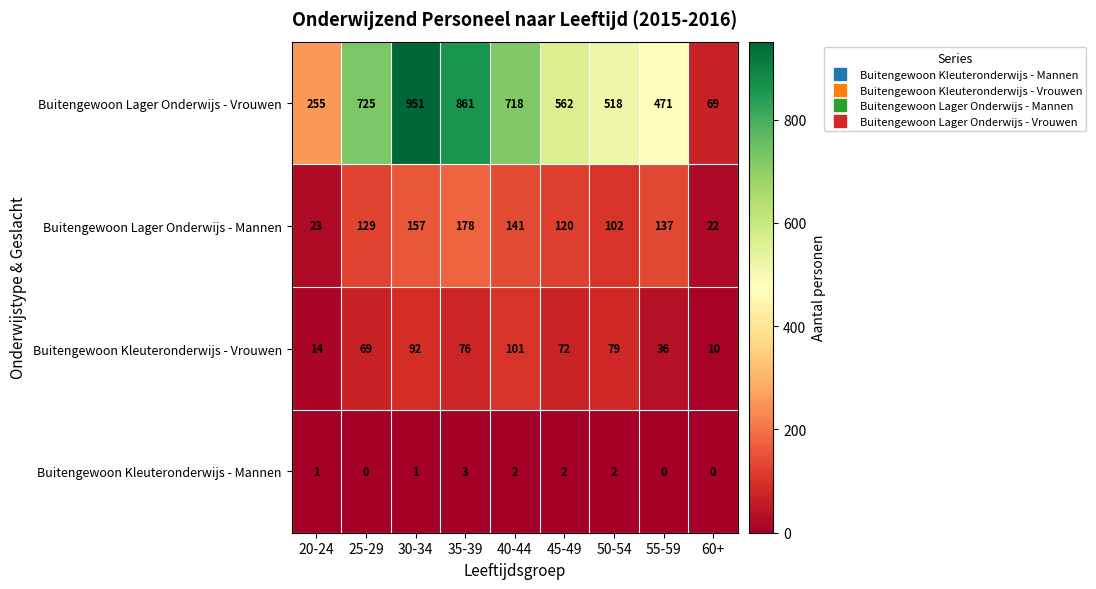

What is the total value across all series at 35-39?

1118